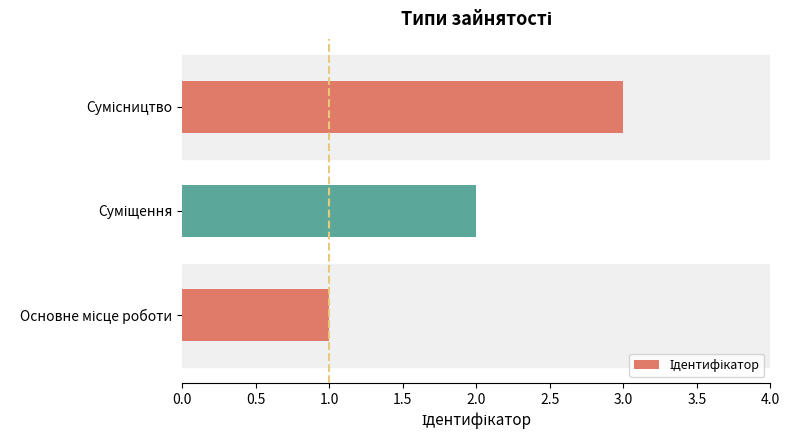

What is the maximum value shown in the chart?

3